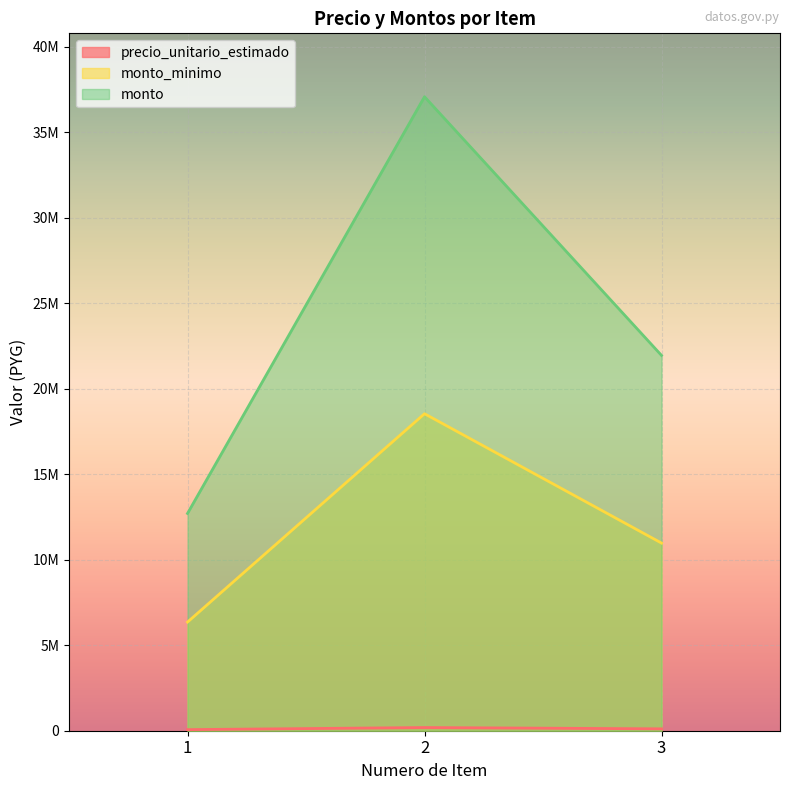

What are all the series names shown in the legend?

precio_unitario_estimado, monto_minimo, monto